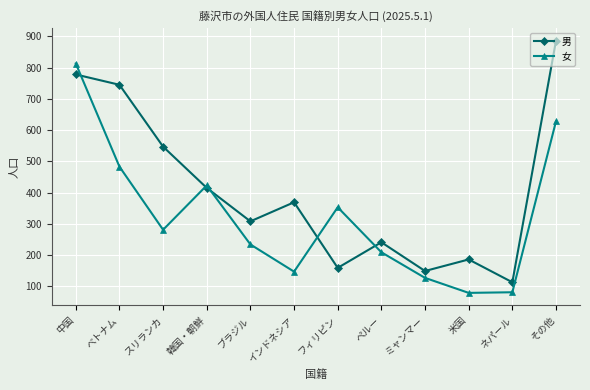

Where is 男 nearest to the value 499?

スリランカ